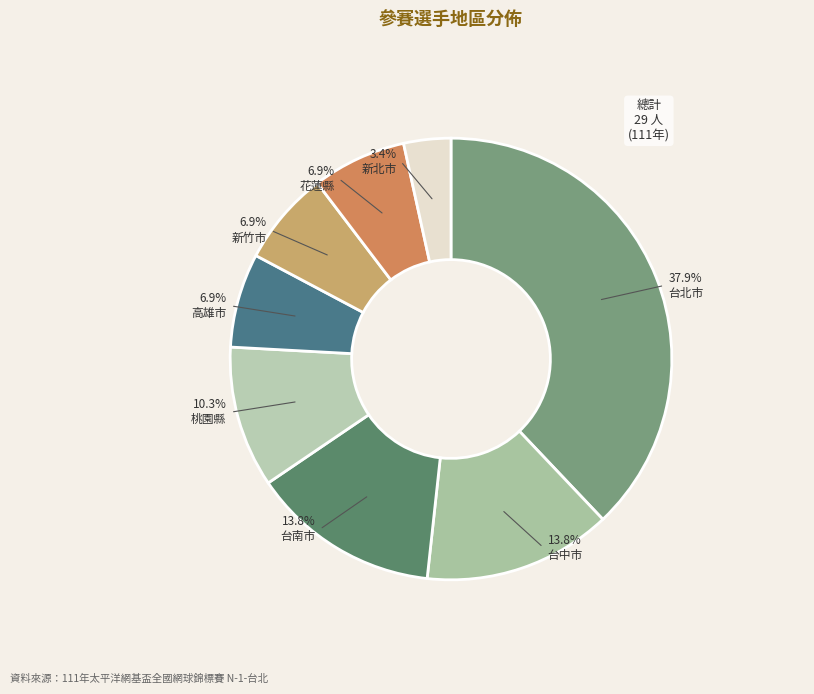

Does any single category account for the majority?

No